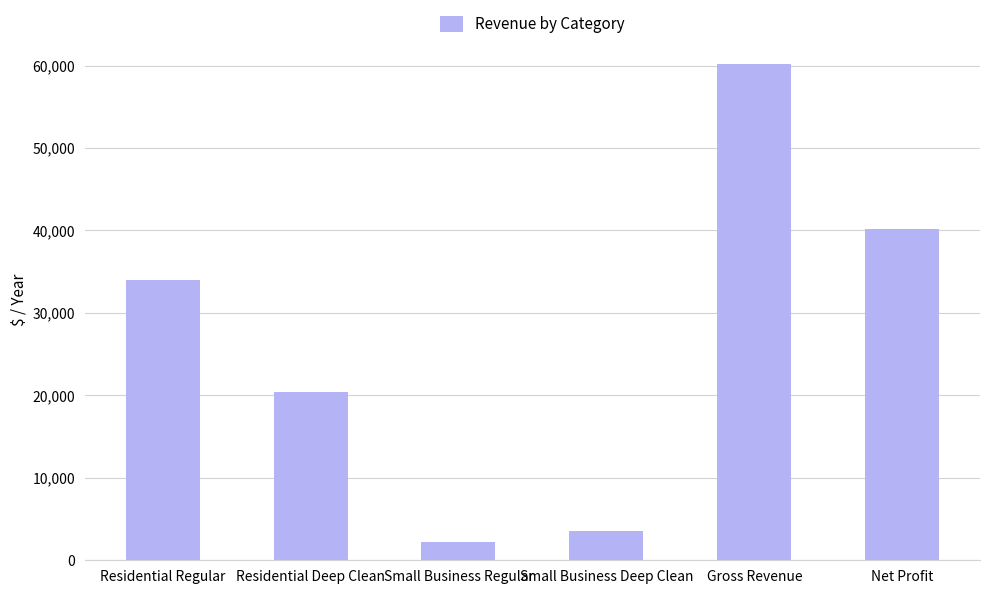

The value at Net Profit is 22272. True or false?

False